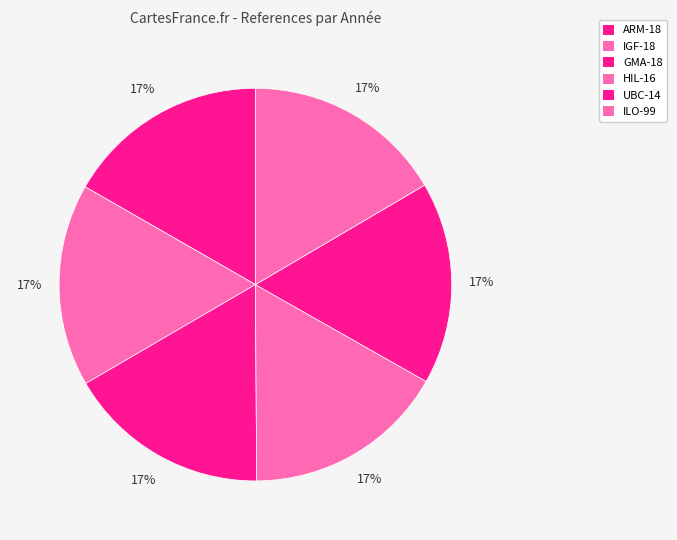

To the nearest percent, what is the average slice percentage?

17%